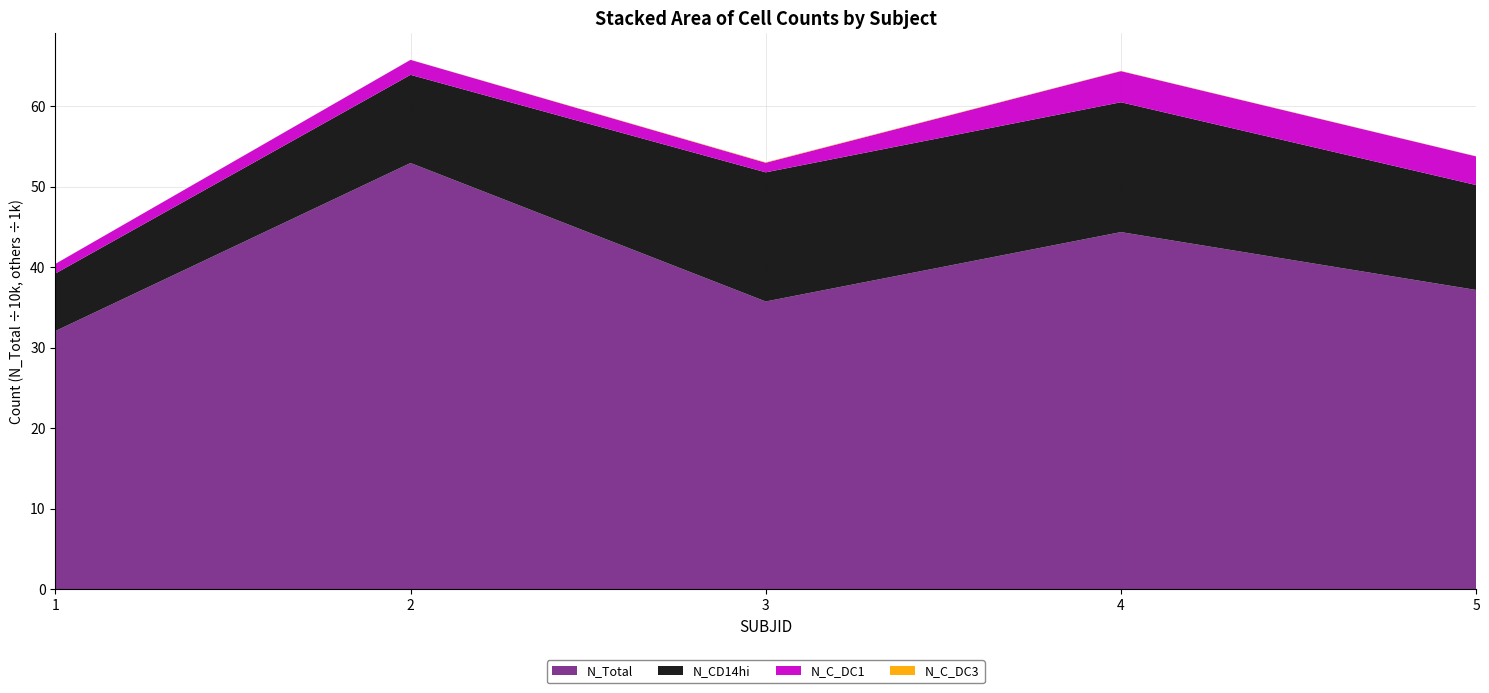

Reading left to right, list all the values displayed in this chart.

N_Total: 1=320531.0	2=529211.0	3=357256.0	4=443416.0	5=371544.0
N_CD14hi: 1=7141.0	2=10946.0	3=16037.0	4=16124.0	5=13030.0
N_C_DC1: 1=1198.0	2=1863.0	3=1191.0	4=3863.0	5=3559.0
N_C_DC3: 1=6.0	2=10.0	3=51.0	4=30.0	5=17.0